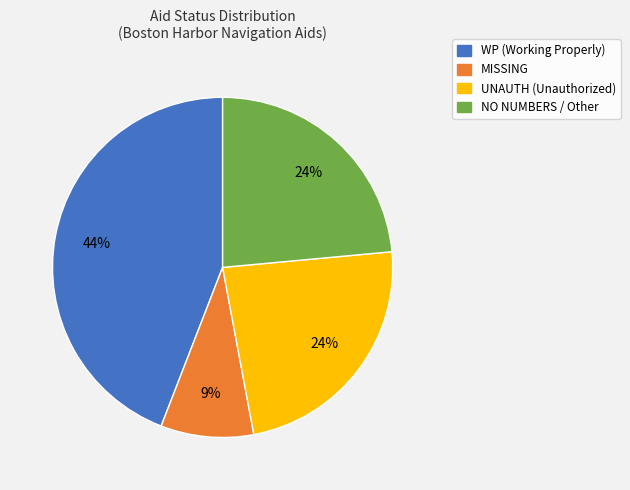

Is the sum of MISSING and UNAUTH greater than half?

No